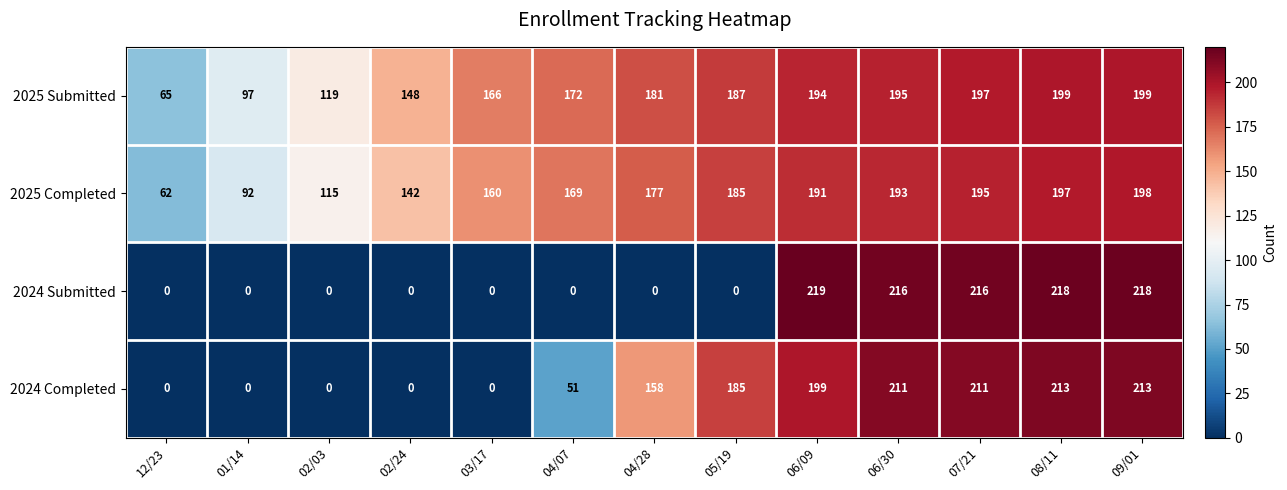

List the series in order of their peak value, highest first.

2024 Submitted, 2024 Completed, 2025 Submitted, 2025 Completed